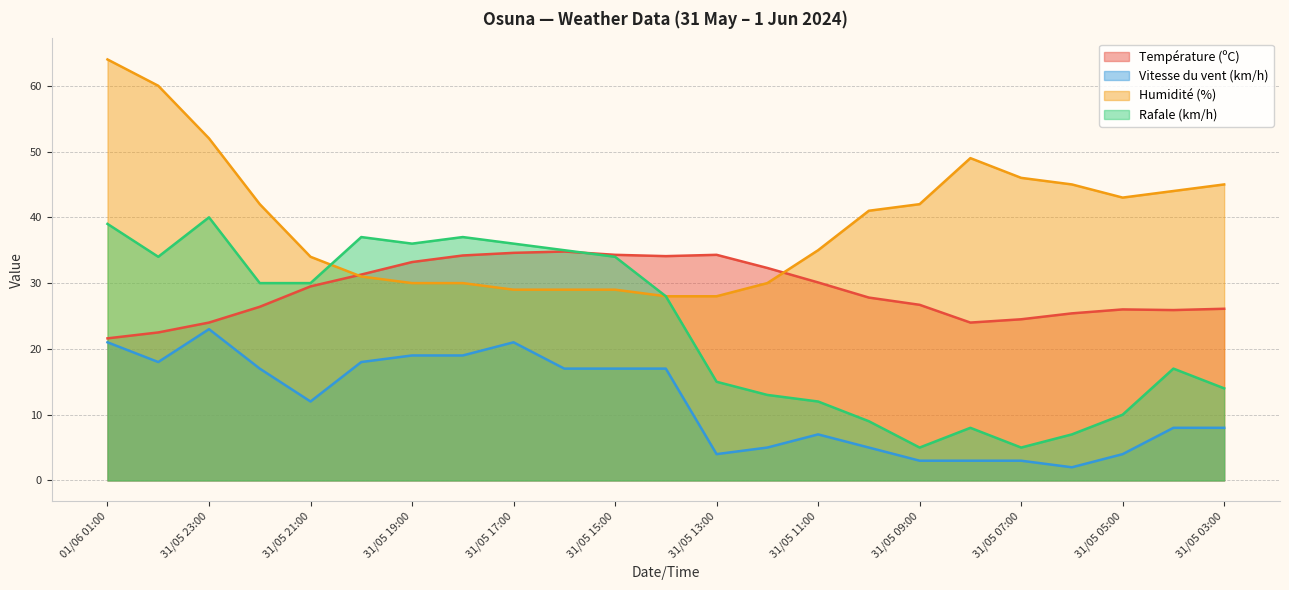

Is the value of Humidité (%) at 31/05 18:00 greater than the value of Vitesse du vent (km/h) at 31/05 23:00?

Yes